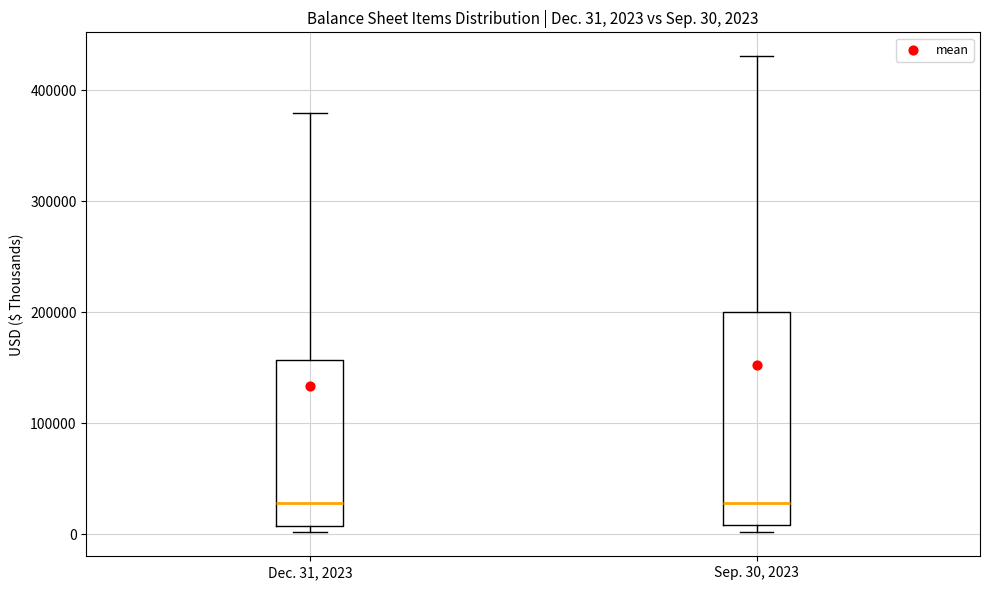

Which box is the tallest, from its lower edge to its upper edge?

Sep. 30, 2023